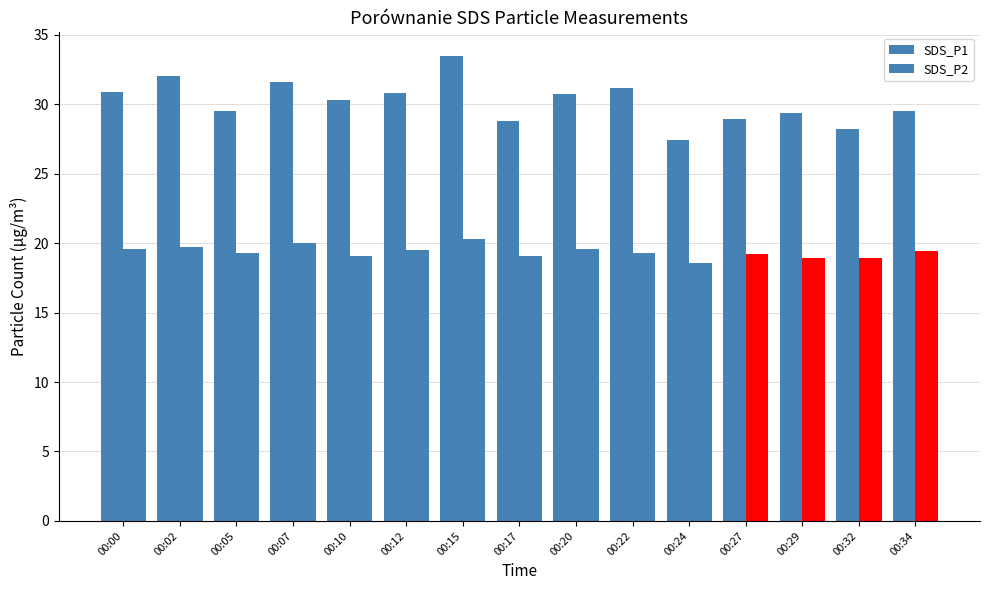

Between 00:29 and 00:24, which is larger?

00:29